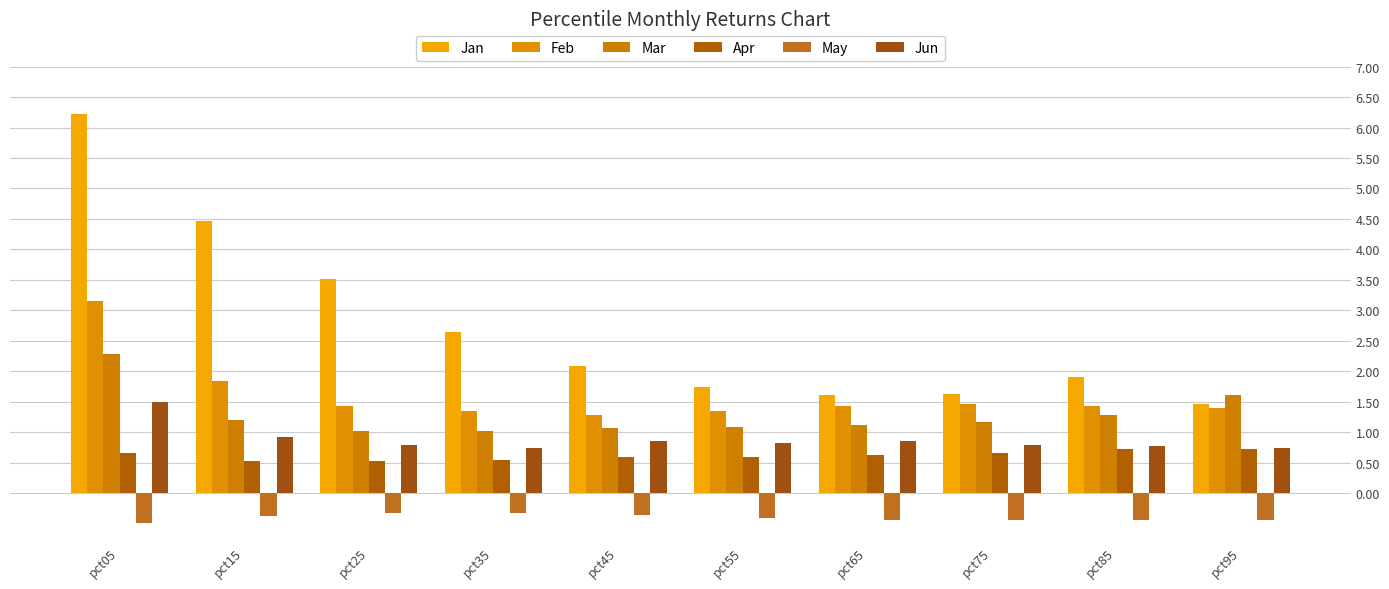

What is the approximate value of May at pct25?

-0.3